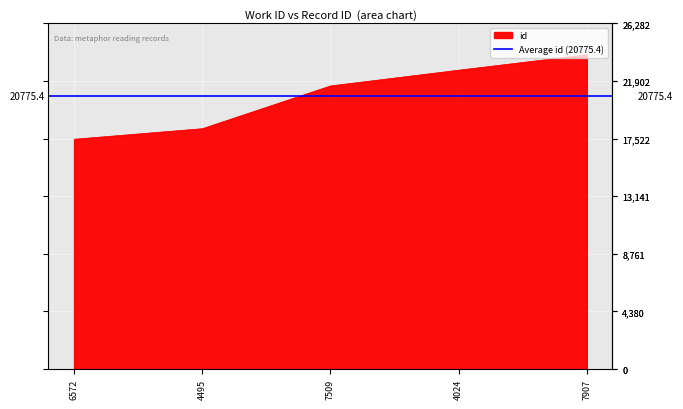

List the labels in order of value, largest first.

7907, 4024, 7509, 4495, 6572